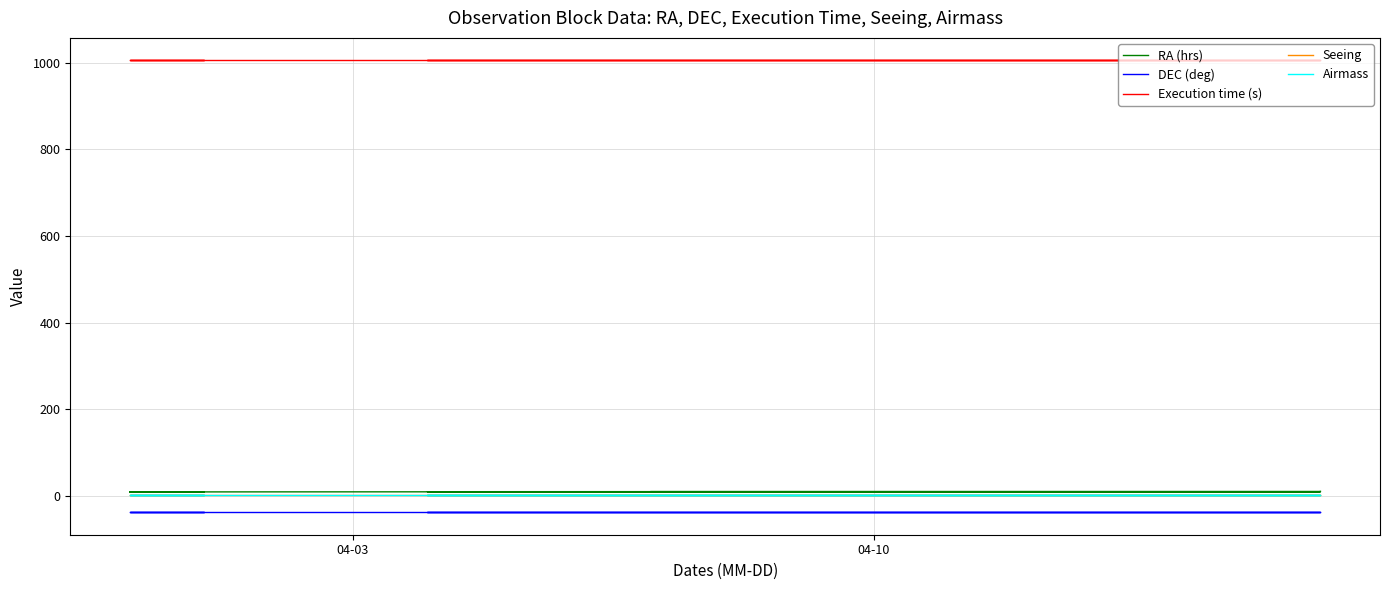

True or false: DEC (deg) has more than 2 points higher than both neighbors.

False